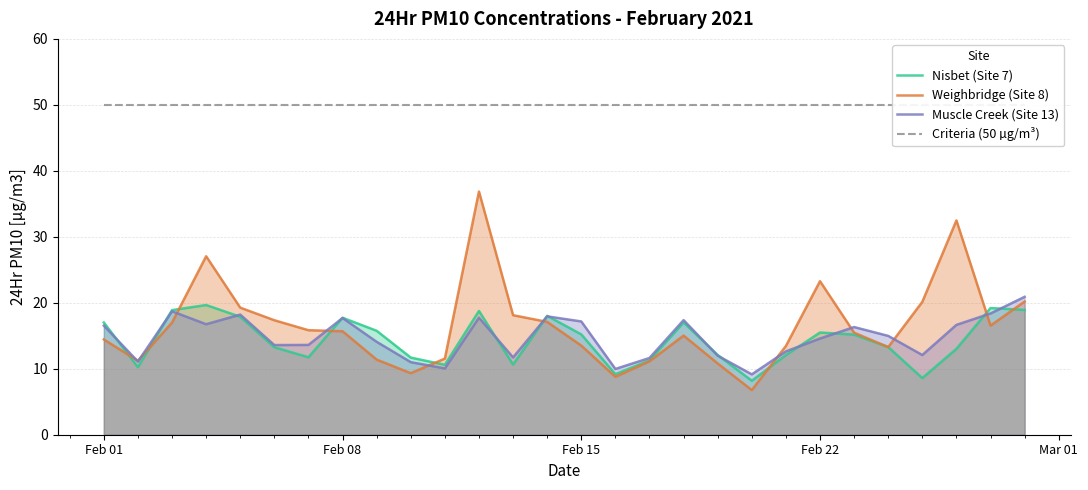

What is the maximum value for Nisbet (Site 7)?

19.7